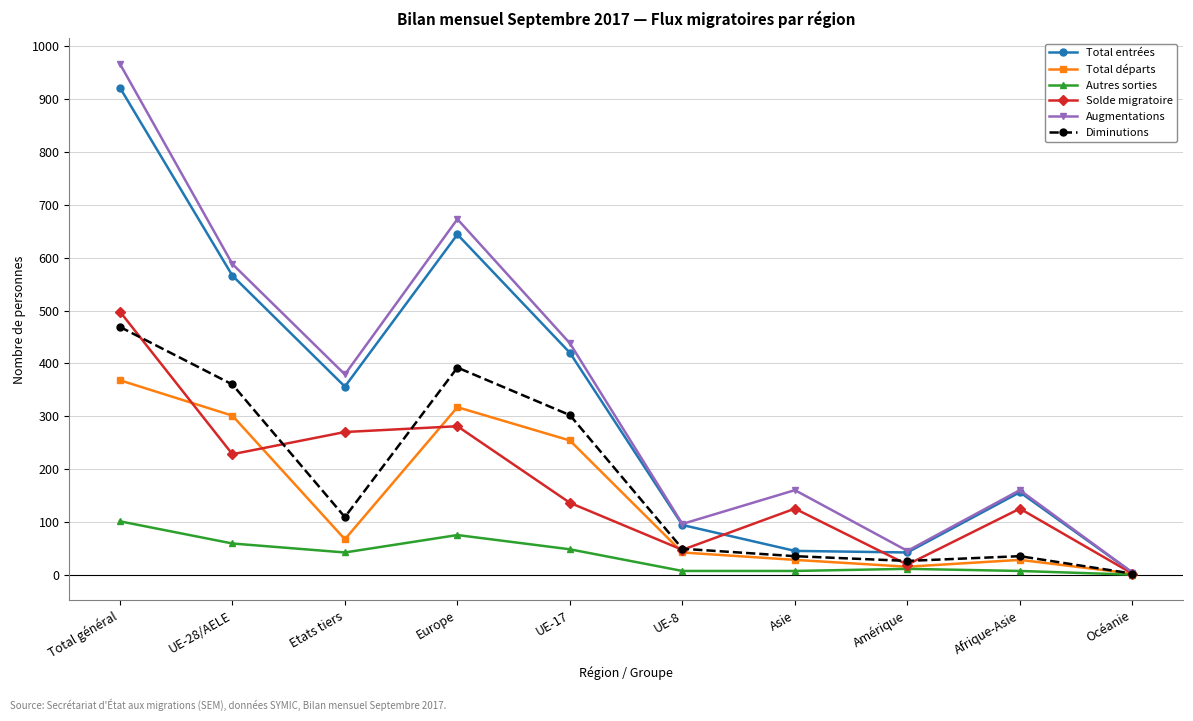

Which series has the largest range (max minus min)?

Augmentations